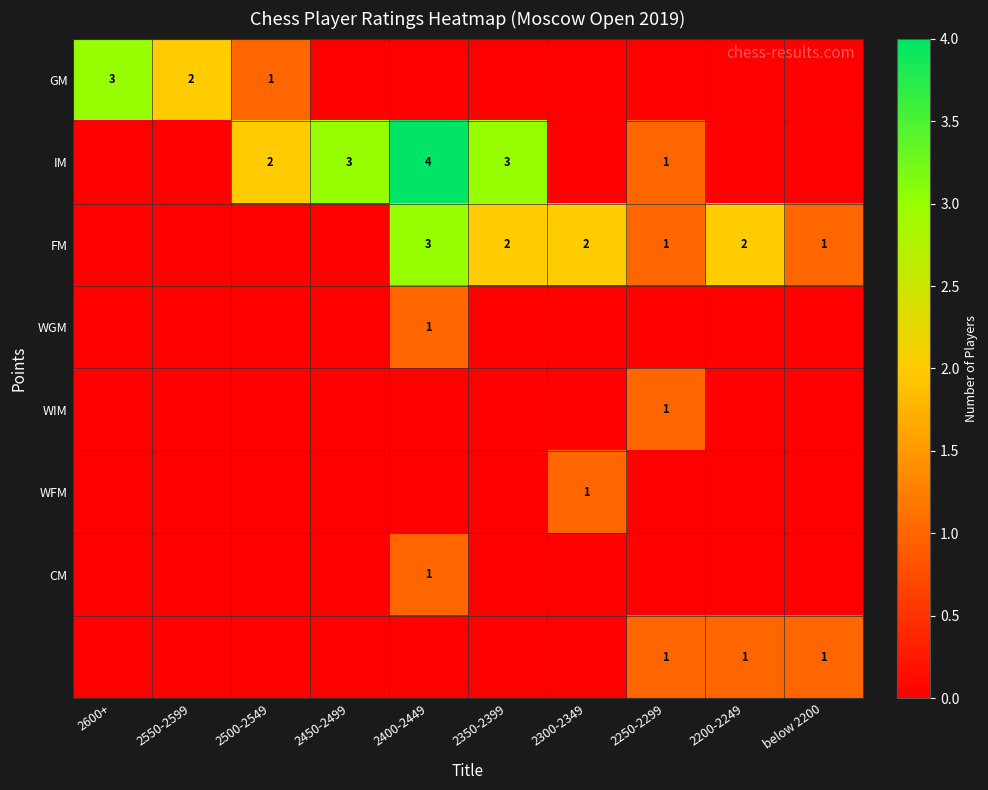

The value of IM at 2400-2449 is 2. True or false?

False